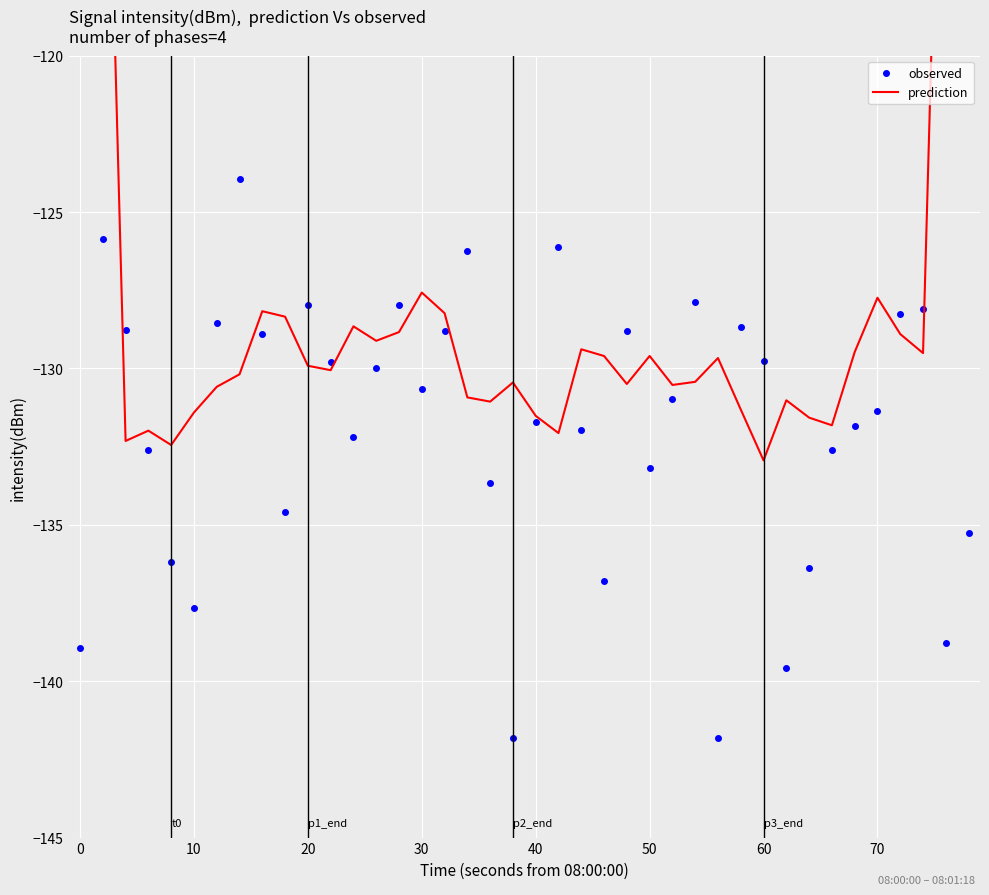

What is the difference between the second highest and second lowest values in the observed series?

15.9